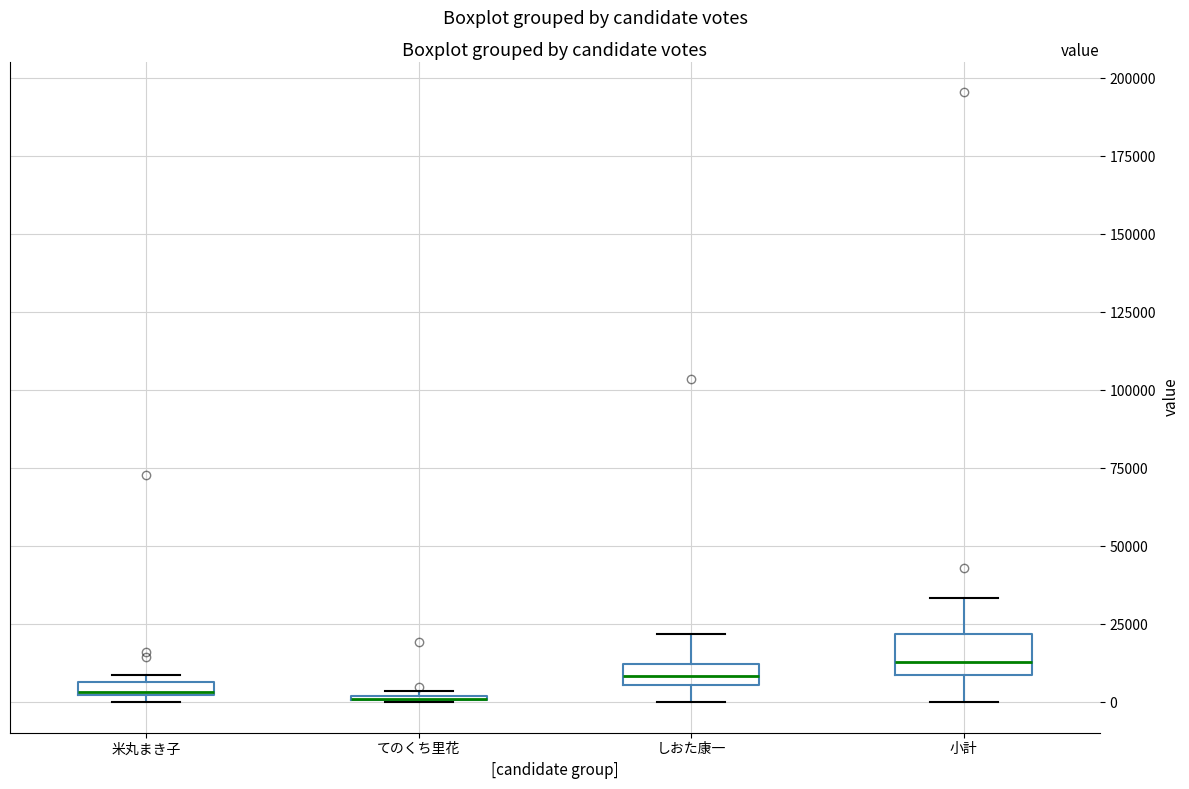

Which box is the tallest, from its lower edge to its upper edge?

小計